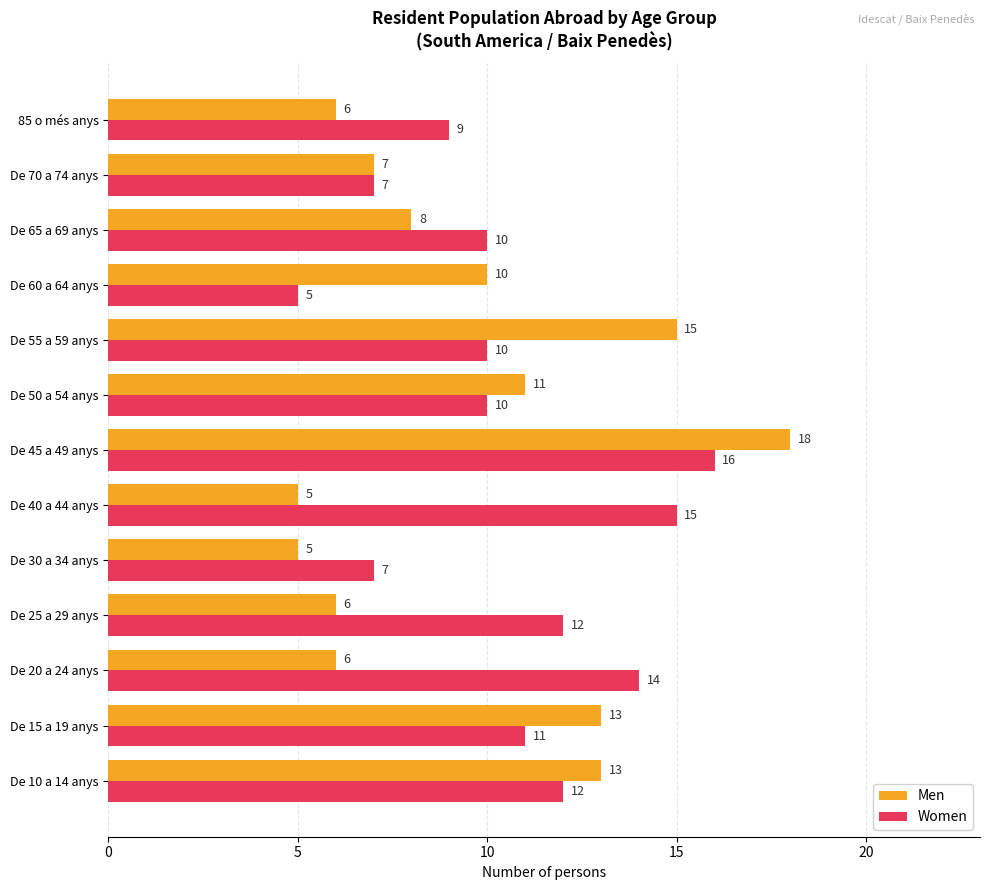

Rank the series by their average value, from lowest to highest.

Men, Women